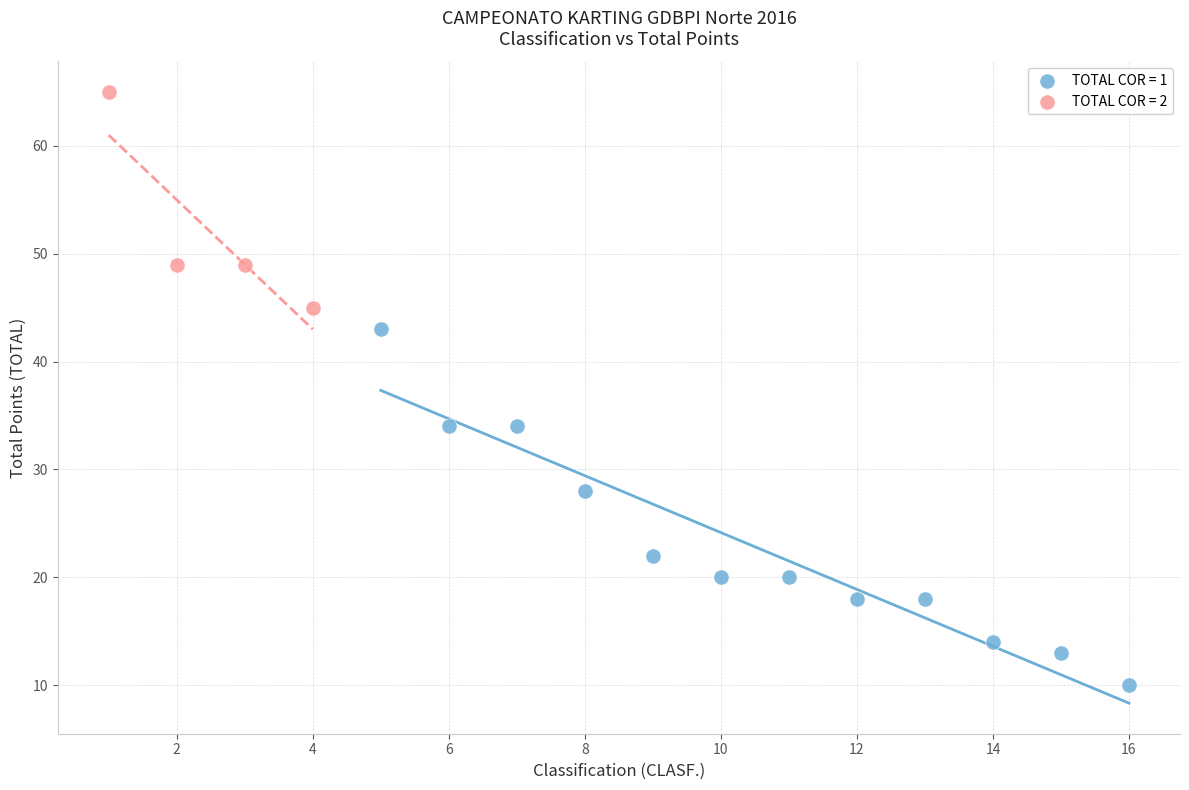

Which series contains the highest Y value?

TOTAL COR = 2